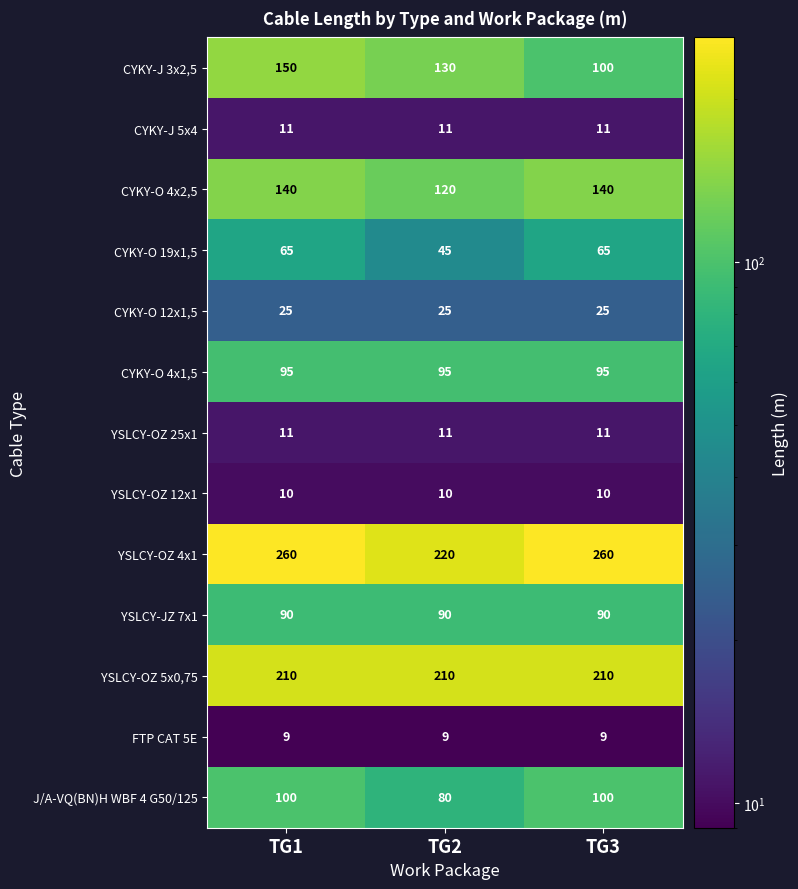

What is the difference between the maximum and minimum values in the J/A-VQ(BN)H WBF 4 G50/125 series?

20